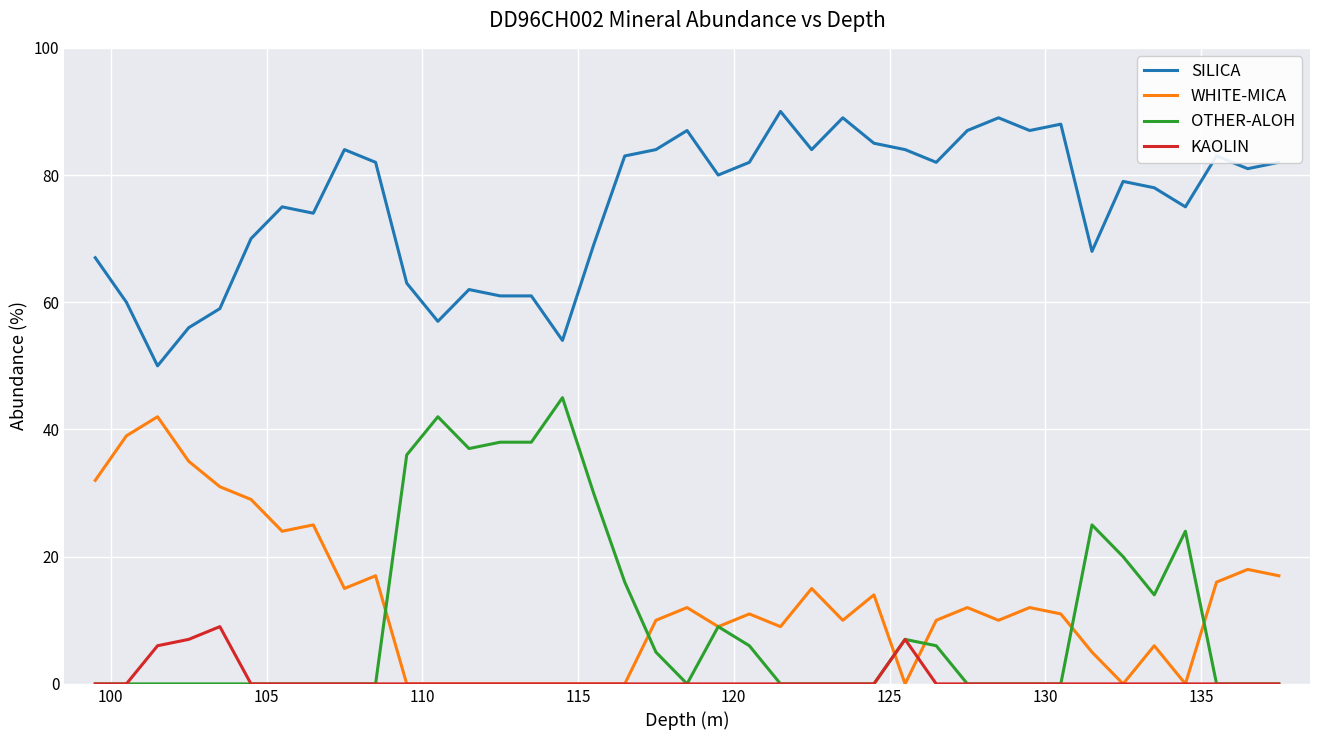

Which series has the largest range (max minus min)?

OTHER-ALOH